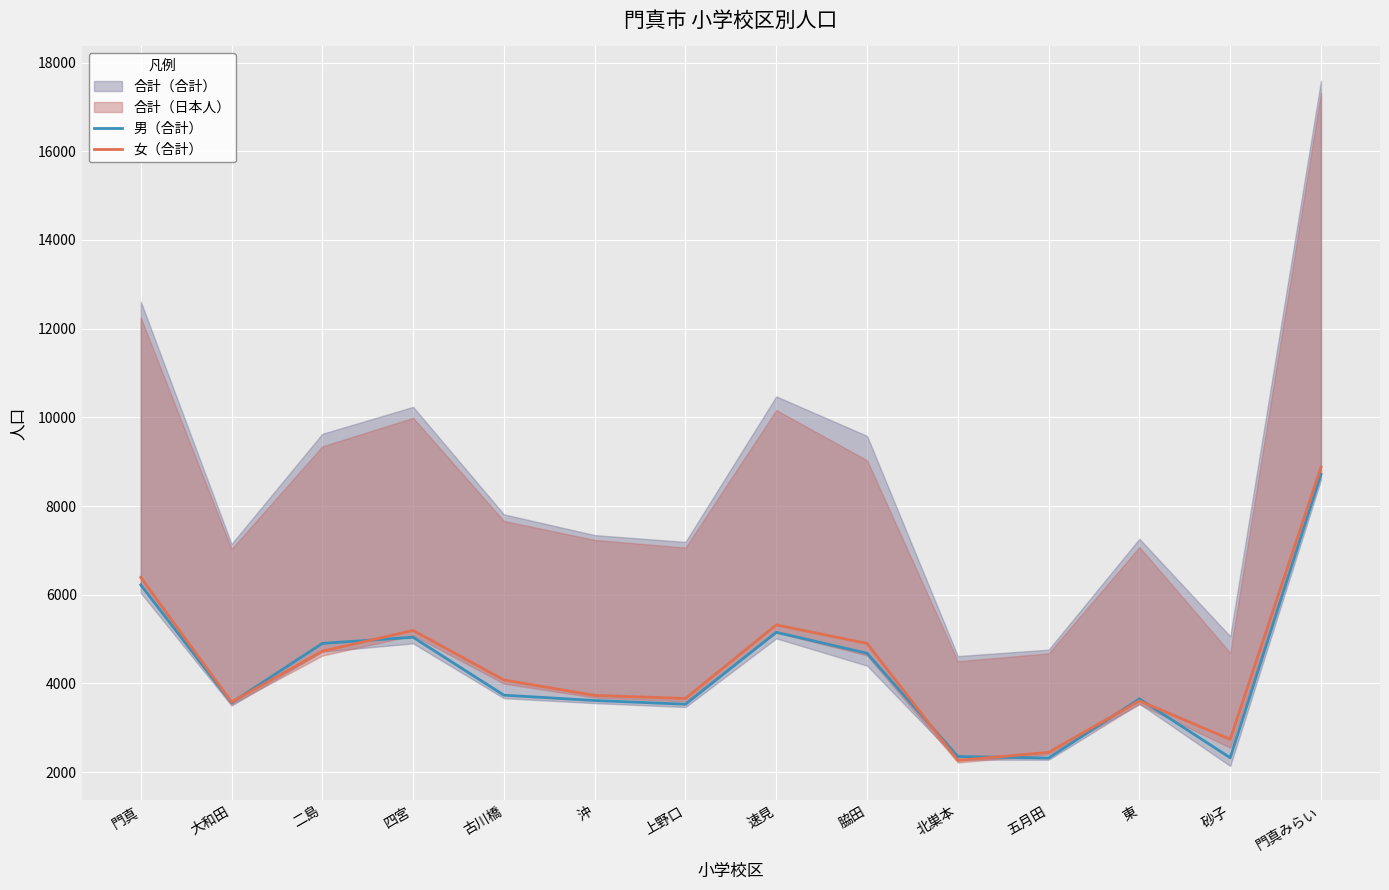

How many interior local peaks does the 男（合計） series have?

3